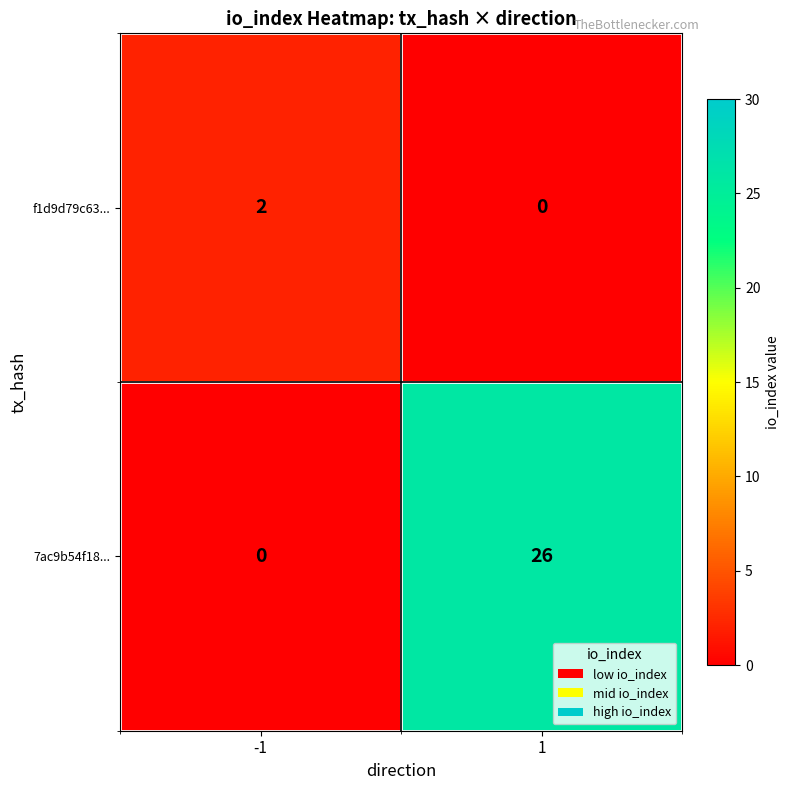

Which series changed the most between -1 and 1?

7ac9b54f18...